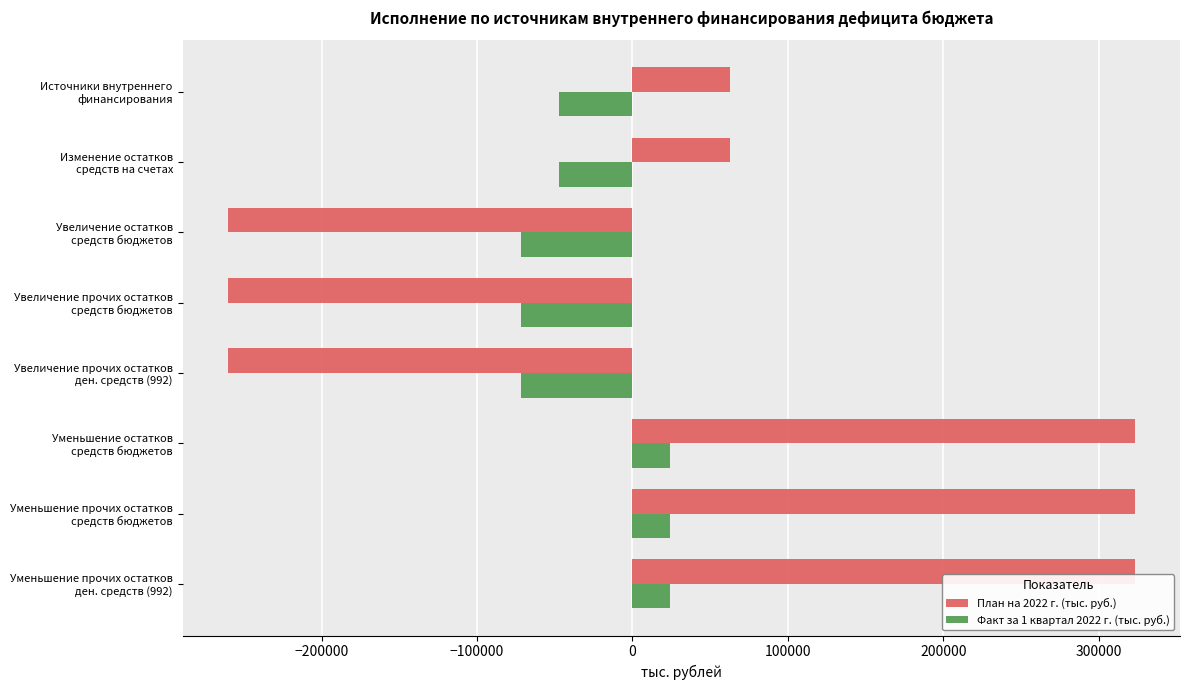

What is the difference between the maximum and minimum values in the План на 2022 г. (тыс. руб.) series?

583301.5